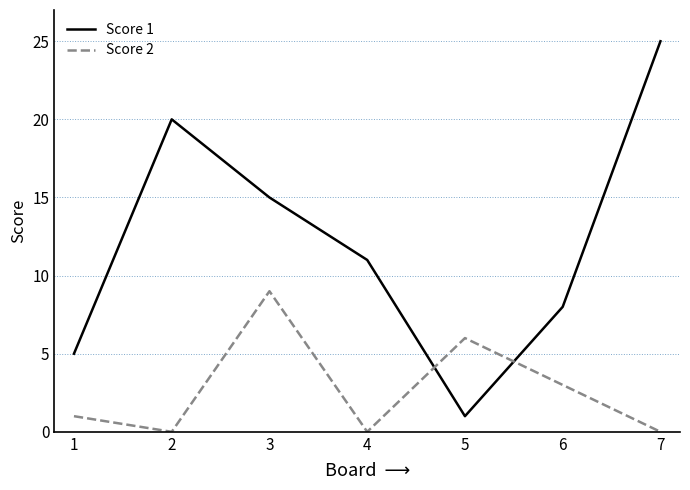

Where is Score 2 nearest to the value 4?

6